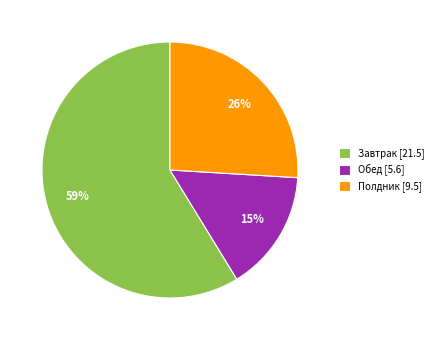

The Полдник slice represents 26% of the pie. True or false?

True